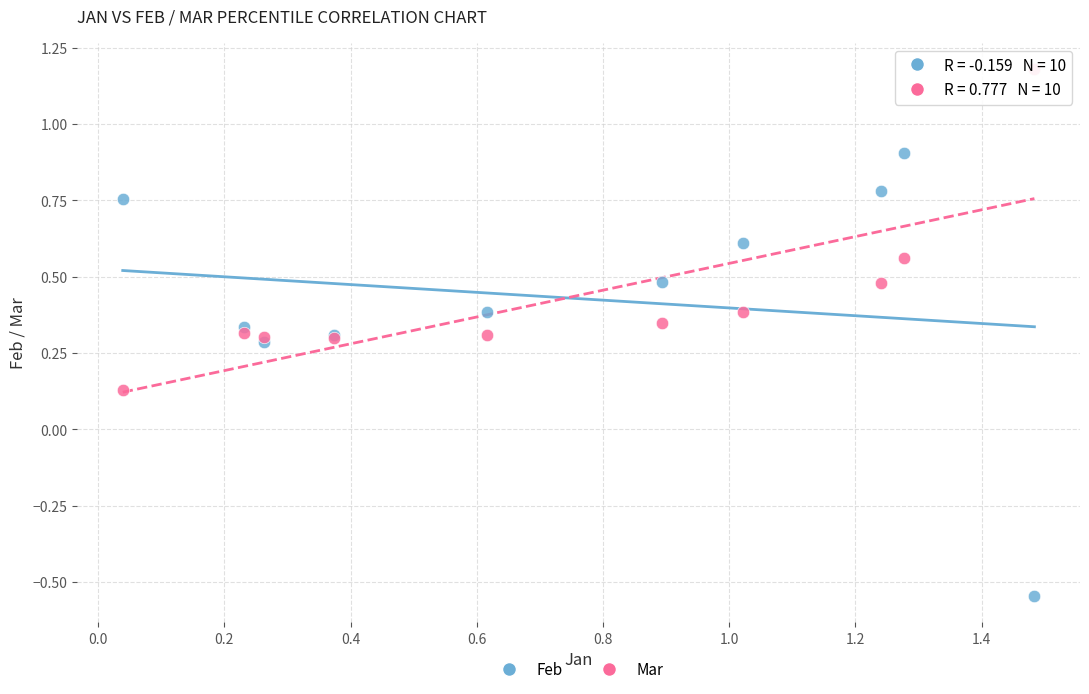

Which series reaches the maximum Y coordinate?

Mar